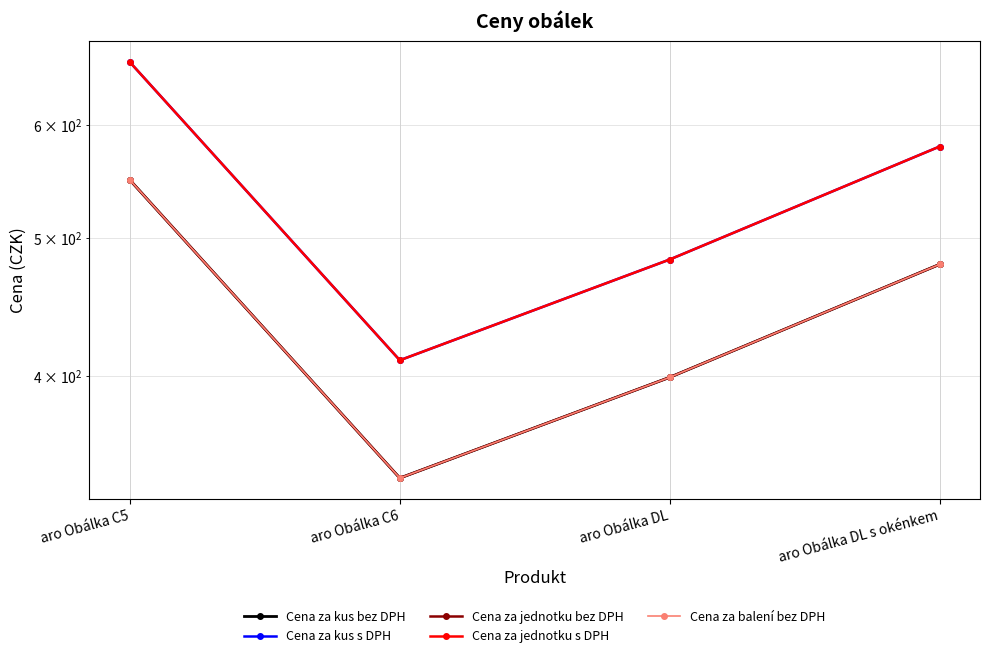

What is the sum of all Cena za balení bez DPH values?

1766.0